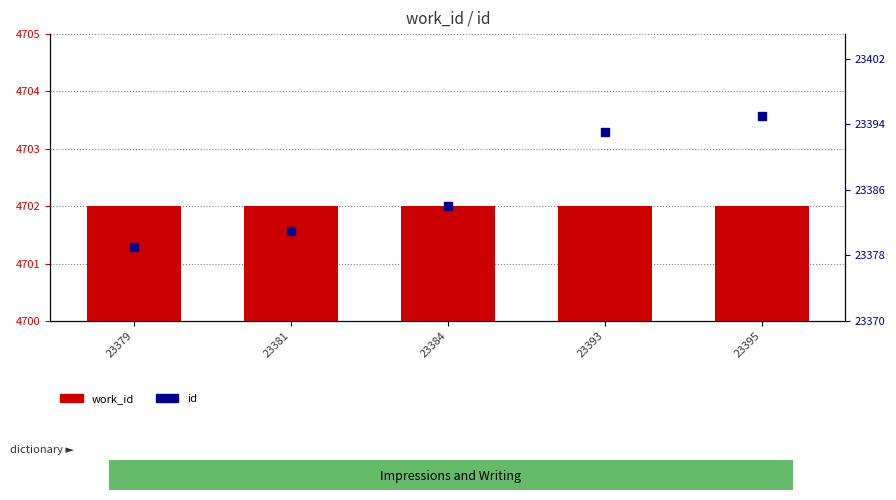

Which series has the largest total across all categories?

id